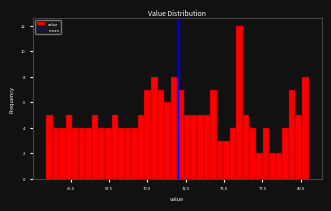

Read against the x-axis, roughly where is the centre of the tallest bar?

76.0